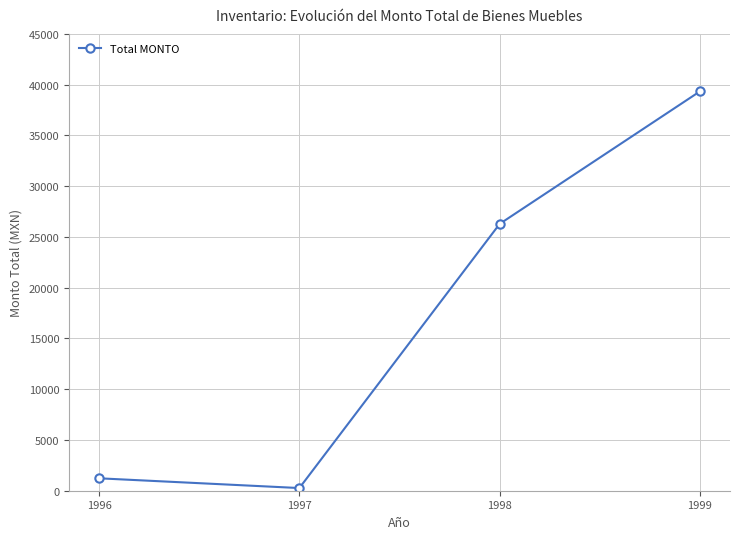

Approximately how many times larger is the value at 1998 compared to 1999?

0.7